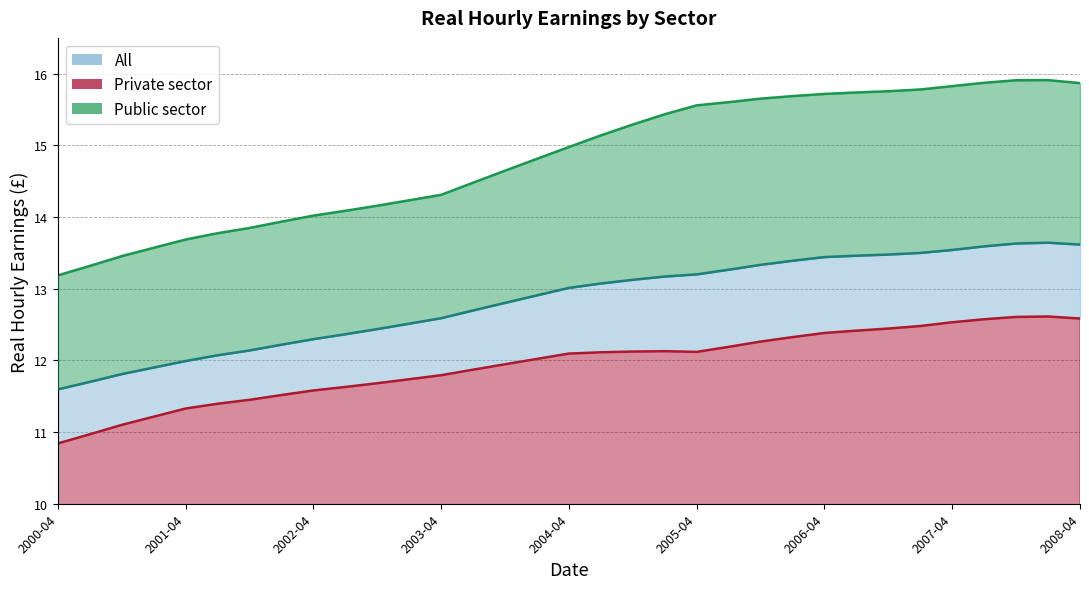

Reading right to left, what are all the values shown in this chart?

All: 2008-04=13.6	2008-01=13.6	2007-10=13.6	2007-07=13.6	2007-04=13.5	2007-01=13.5	2006-10=13.5	2006-07=13.5	2006-04=13.4	2006-01=13.4	2005-10=13.3	2005-07=13.3	2005-04=13.2	2005-01=13.2	2004-10=13.1	2004-07=13.1	2004-04=13.0	2004-01=12.9	2003-10=12.8	2003-07=12.7	2003-04=12.6	2003-01=12.5	2002-10=12.4	2002-07=12.4	2002-04=12.3	2002-01=12.2	2001-10=12.1	2001-07=12.1	2001-04=12.0	2001-01=11.9	2000-10=11.8	2000-07=11.7	2000-04=11.6
Private sector: 2008-04=12.6	2008-01=12.6	2007-10=12.6	2007-07=12.6	2007-04=12.5	2007-01=12.5	2006-10=12.4	2006-07=12.4	2006-04=12.4	2006-01=12.3	2005-10=12.3	2005-07=12.2	2005-04=12.1	2005-01=12.1	2004-10=12.1	2004-07=12.1	2004-04=12.1	2004-01=12.0	2003-10=11.9	2003-07=11.9	2003-04=11.8	2003-01=11.7	2002-10=11.7	2002-07=11.6	2002-04=11.6	2002-01=11.5	2001-10=11.4	2001-07=11.4	2001-04=11.3	2001-01=11.2	2000-10=11.1	2000-07=11.0	2000-04=10.8
Public sector: 2008-04=15.9	2008-01=15.9	2007-10=15.9	2007-07=15.9	2007-04=15.8	2007-01=15.8	2006-10=15.8	2006-07=15.7	2006-04=15.7	2006-01=15.7	2005-10=15.7	2005-07=15.6	2005-04=15.6	2005-01=15.4	2004-10=15.3	2004-07=15.1	2004-04=15.0	2004-01=14.8	2003-10=14.6	2003-07=14.5	2003-04=14.3	2003-01=14.2	2002-10=14.2	2002-07=14.1	2002-04=14.0	2002-01=13.9	2001-10=13.8	2001-07=13.8	2001-04=13.7	2001-01=13.6	2000-10=13.5	2000-07=13.3	2000-04=13.2